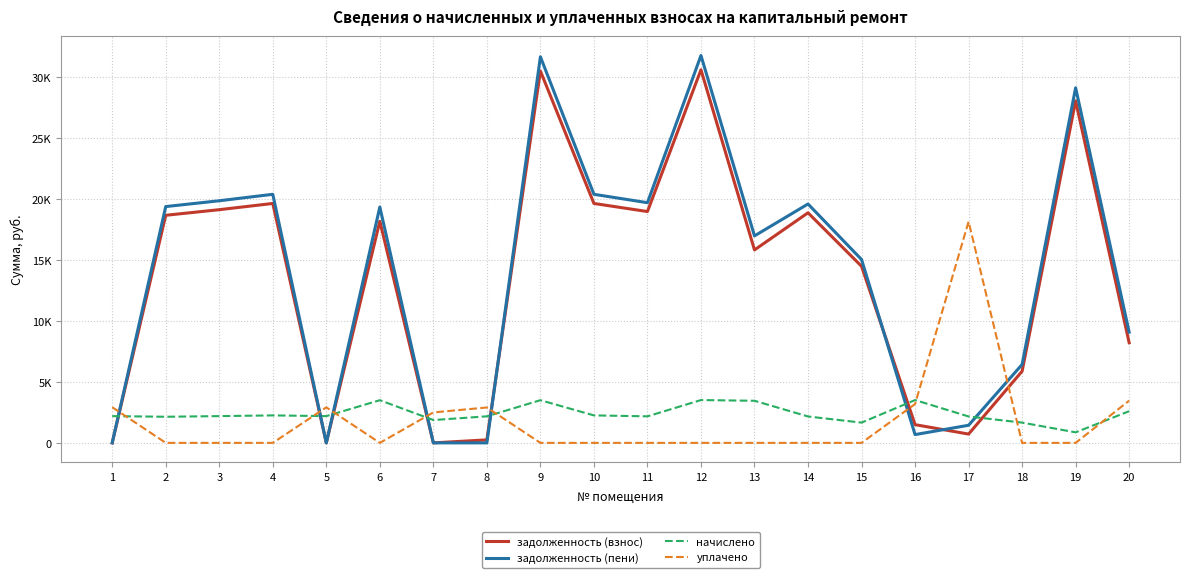

Rank the categories by задолженность (пени) value from highest to lowest.

12, 9, 19, 4, 10, 3, 11, 14, 2, 6, 13, 15, 20, 18, 17, 16, 1, 5, 7, 8